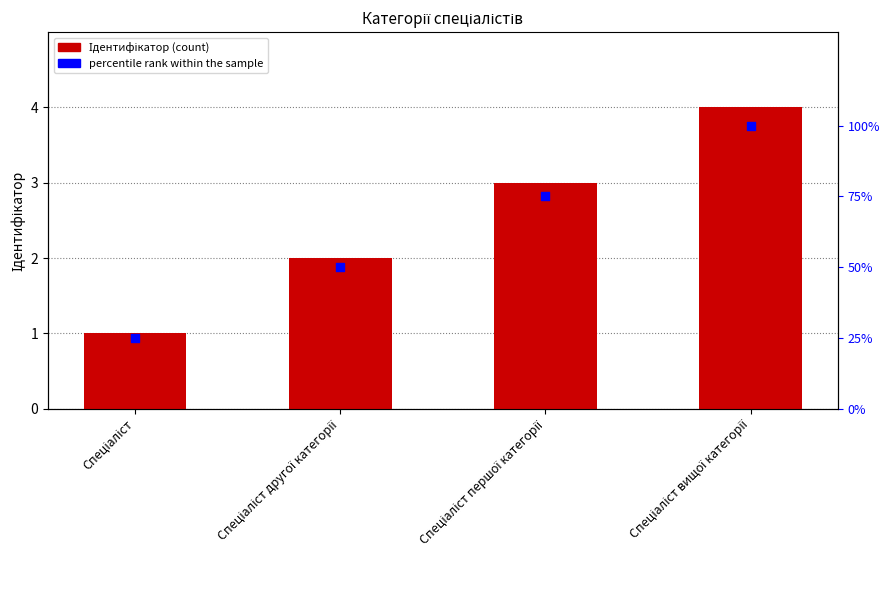

What are all the series names shown in the legend?

Ідентифікатор, percentile rank within the sample